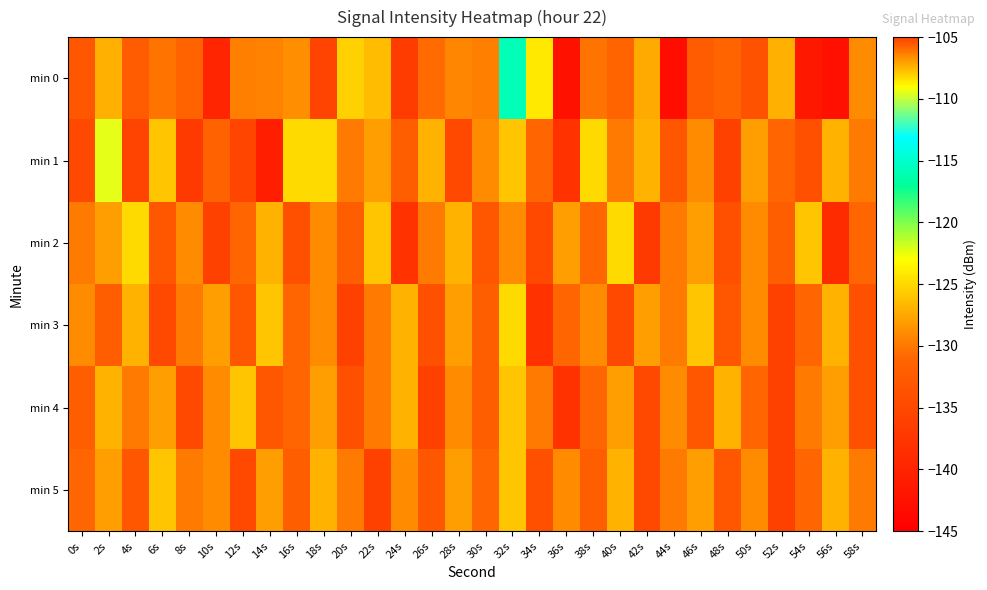

What is the spread (max minus min) of values at 34s?

13.9